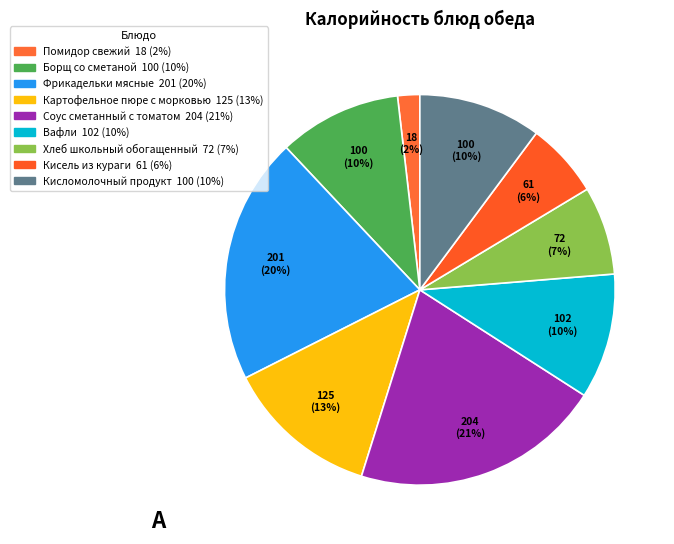

Is there any slice that represents more than half of the pie?

No